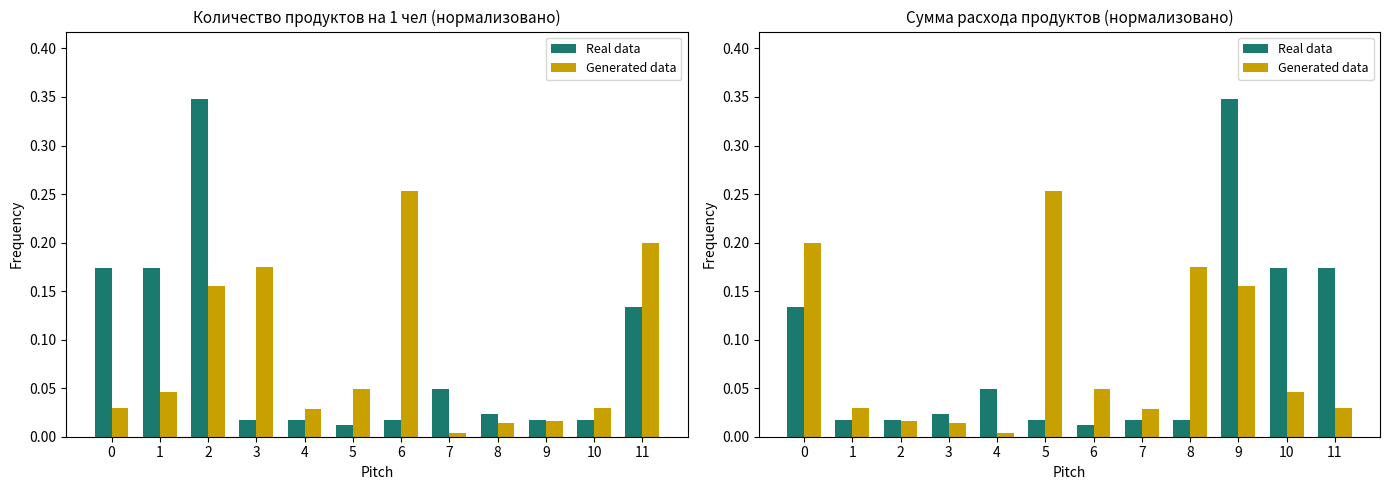

Between 9 and 10, which series saw the biggest shift?

Real data